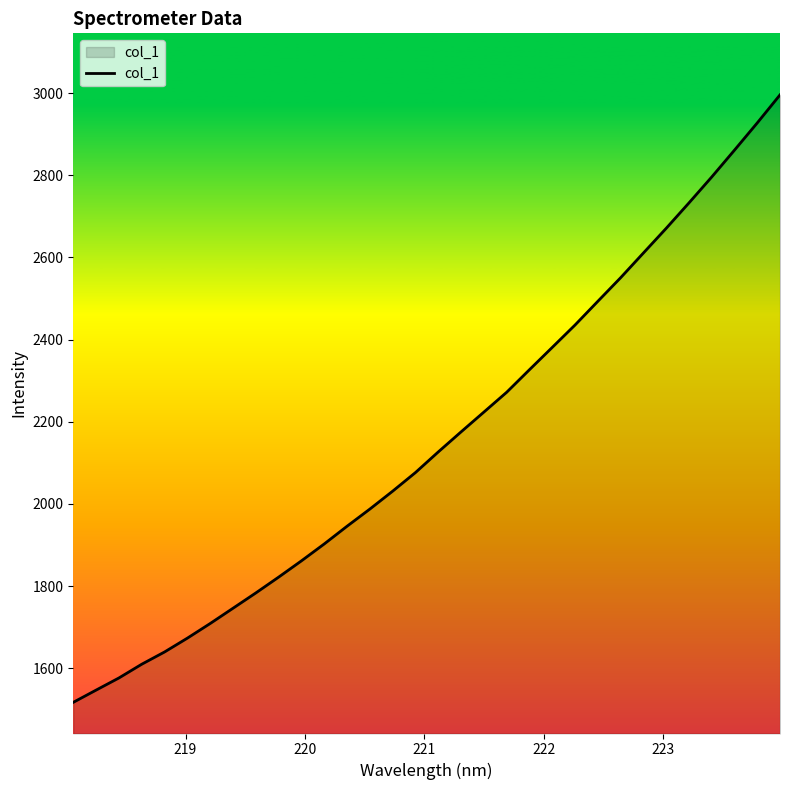

What is the difference between the maximum and minimum values?

1478.3